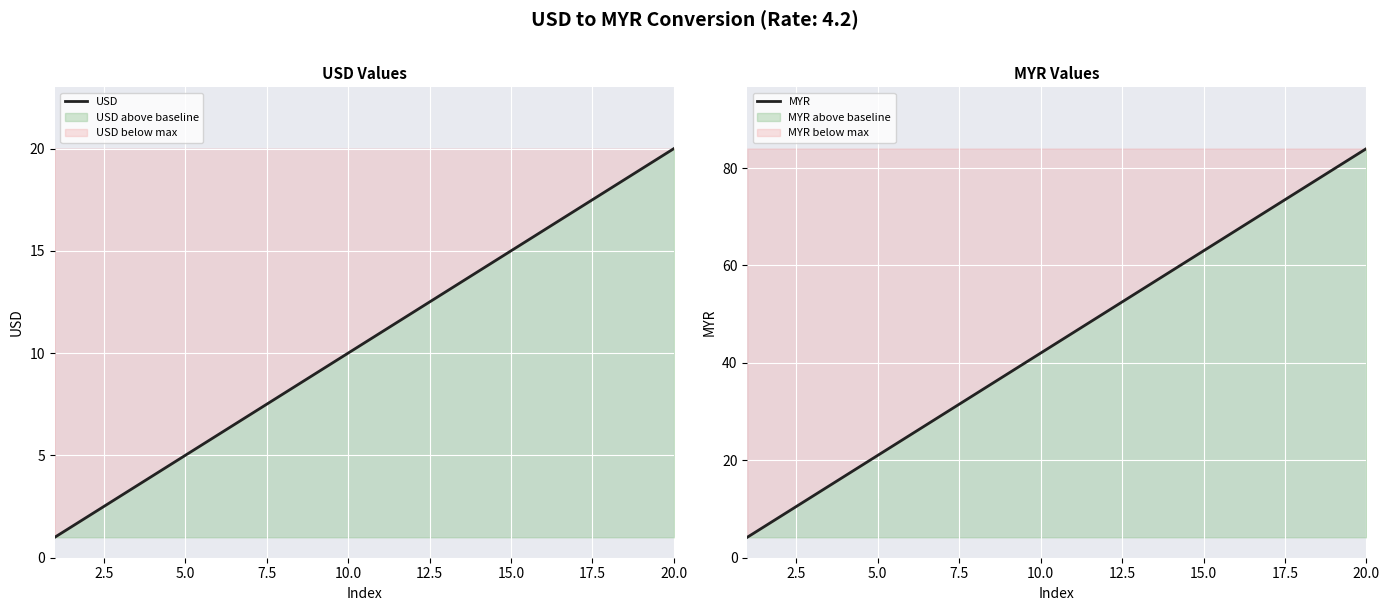

What is the highest value of the USD series?

20